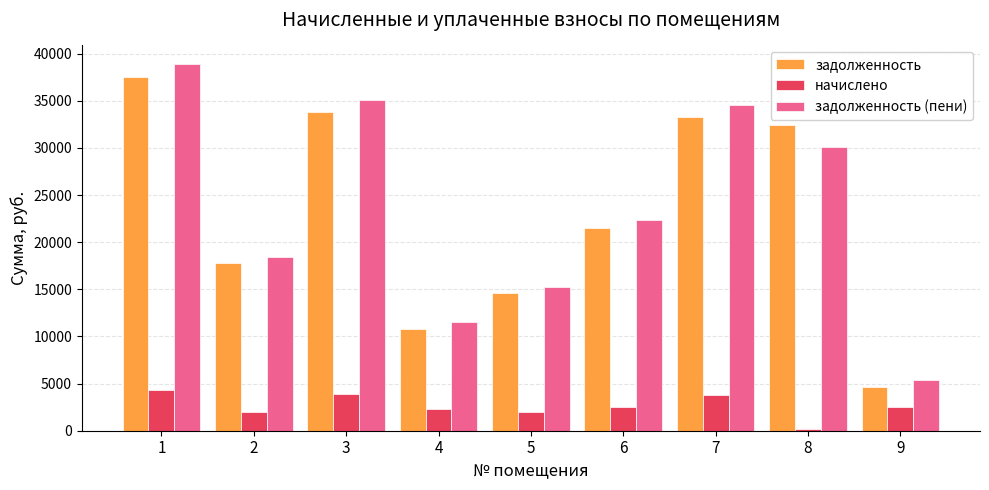

What are all the series names shown in the legend?

задолженность, начислено, задолженность (пени)